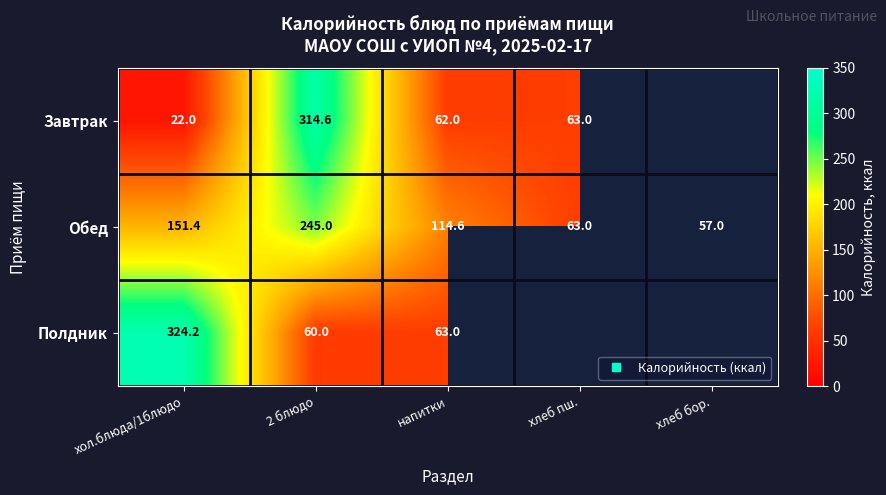

What is the difference between the Обед values at напитки and хлеб пш.?

51.6